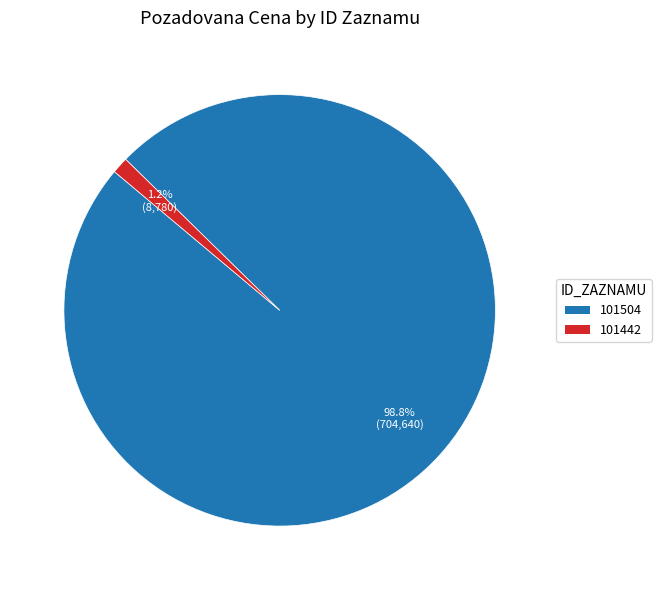

The 101504 slice represents 85% of the pie. True or false?

False